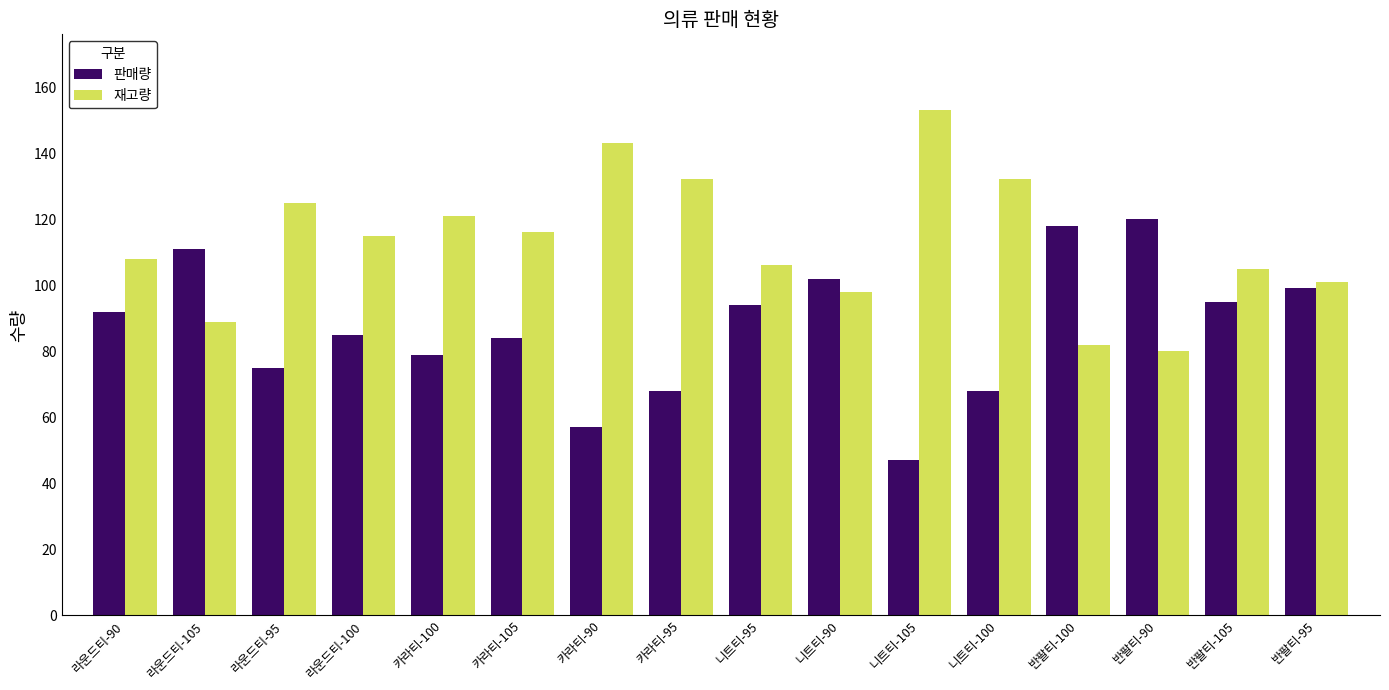

Which category has the highest value across all series?

니트티-105